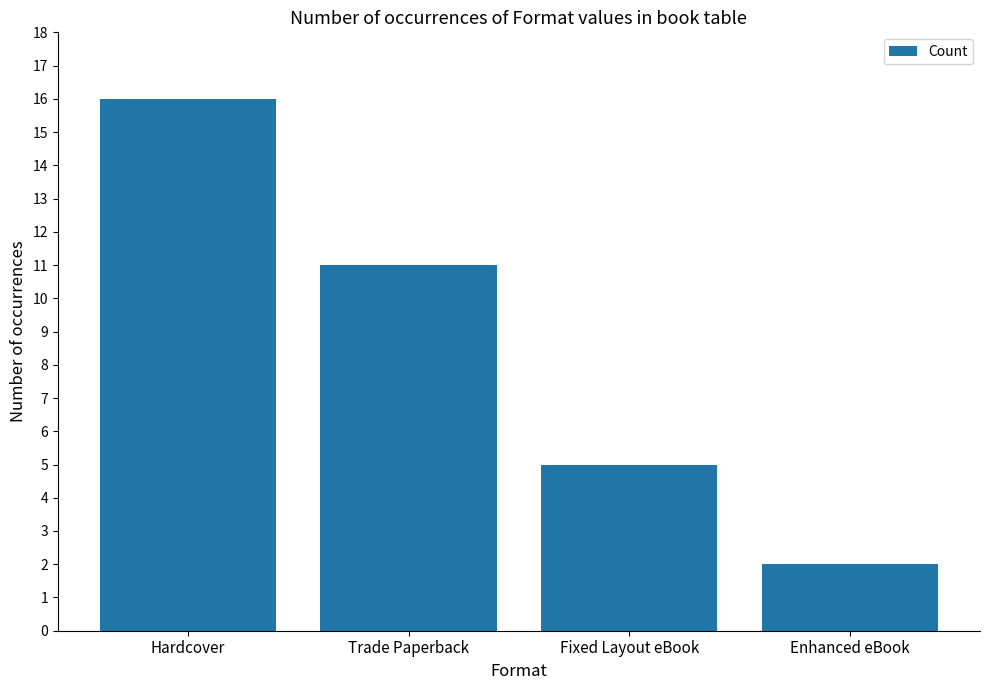

Approximately how many times larger is the value at Enhanced eBook compared to Hardcover?

0.1